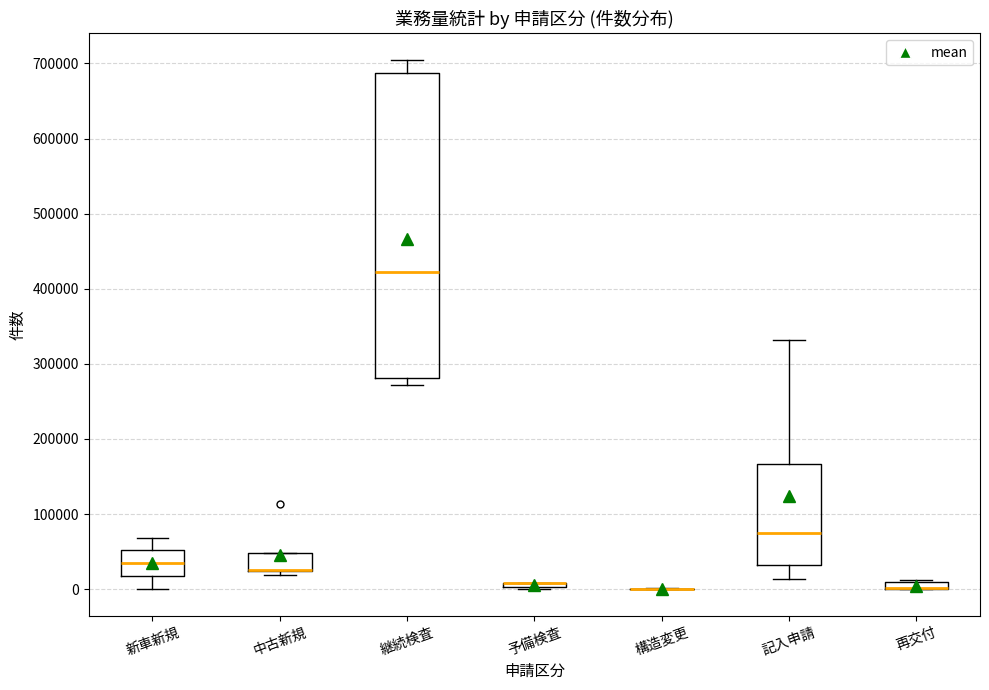

Which box is the tallest, from its lower edge to its upper edge?

継続検査